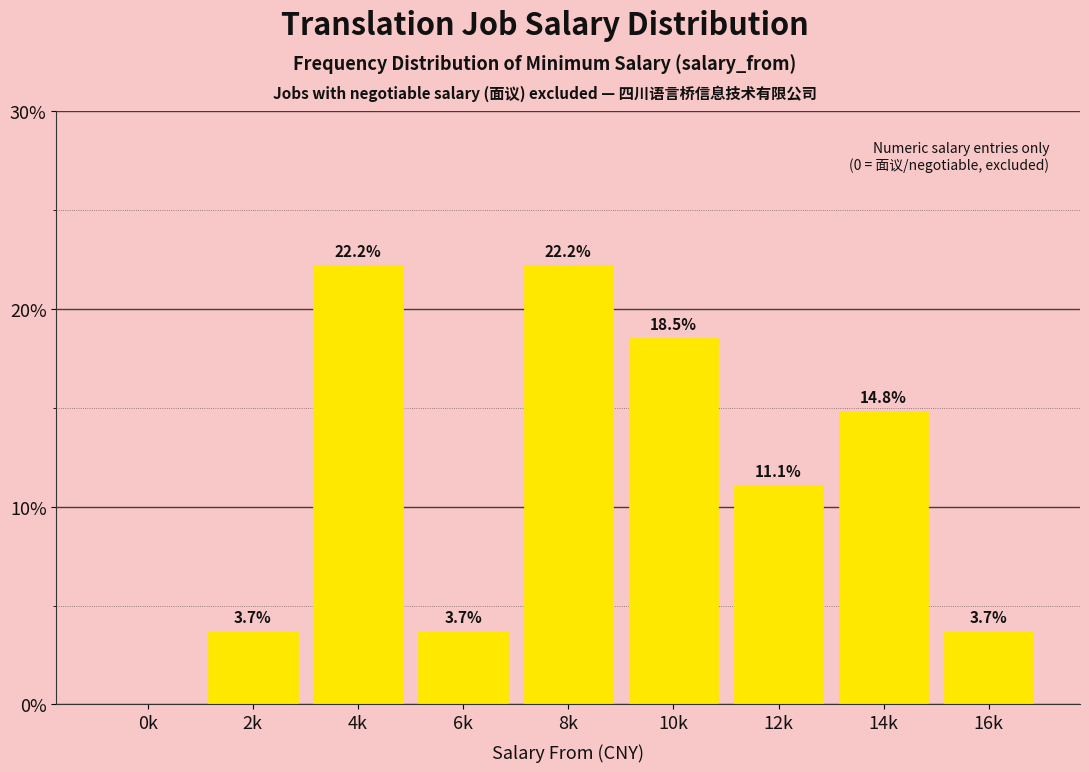

What is the maximum value shown in the chart?

22.2